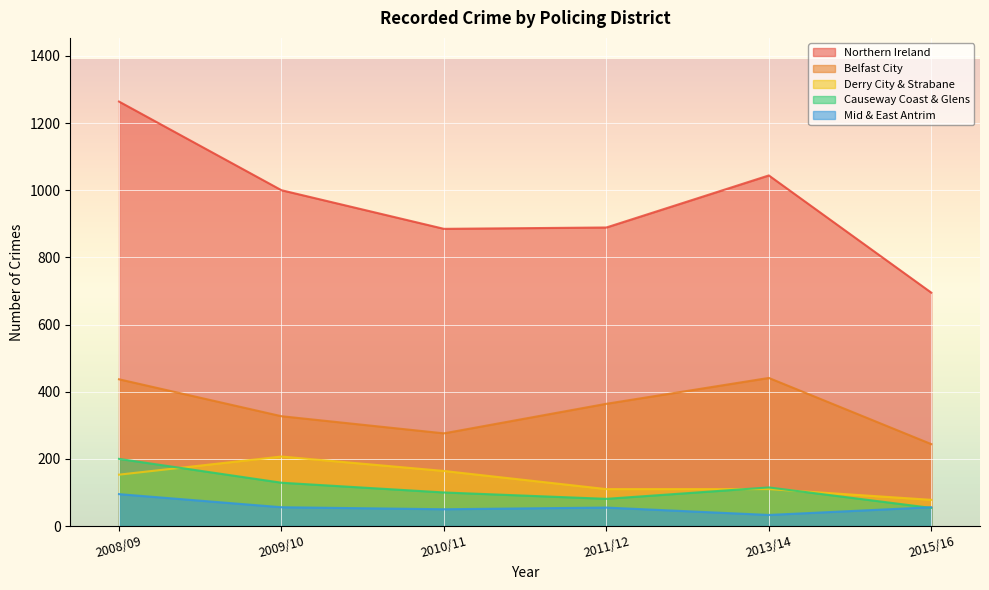

What is the minimum value for Causeway Coast & Glens?

54